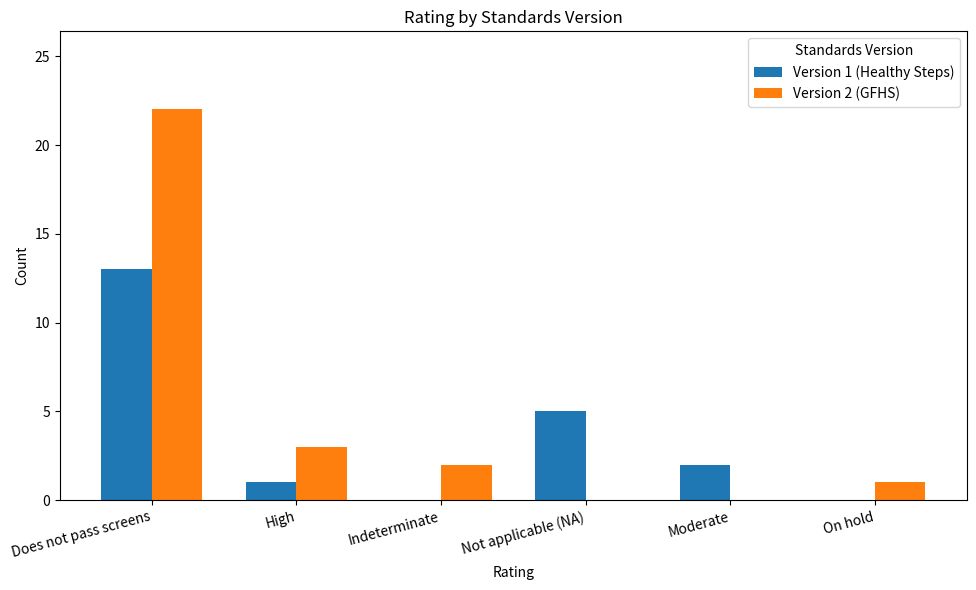

Are the bars grouped side by side (vs. stacked)?

Yes